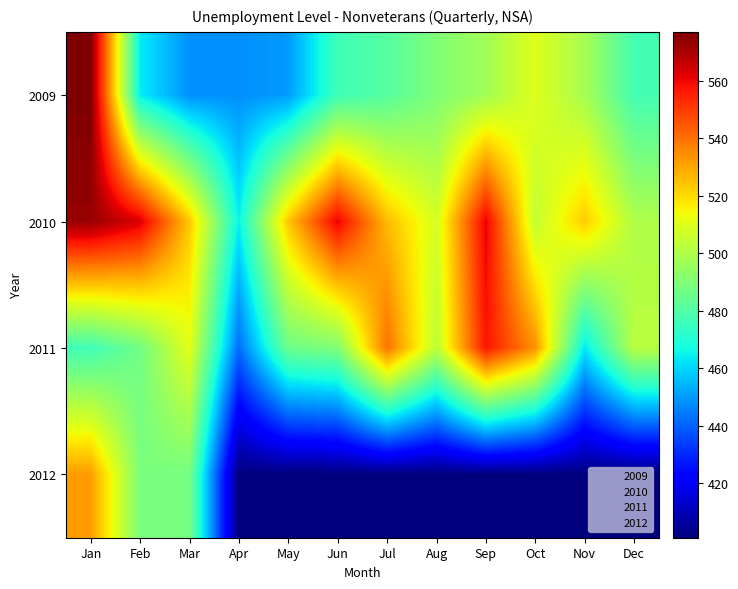

Which series has the widest spread of values?

2012